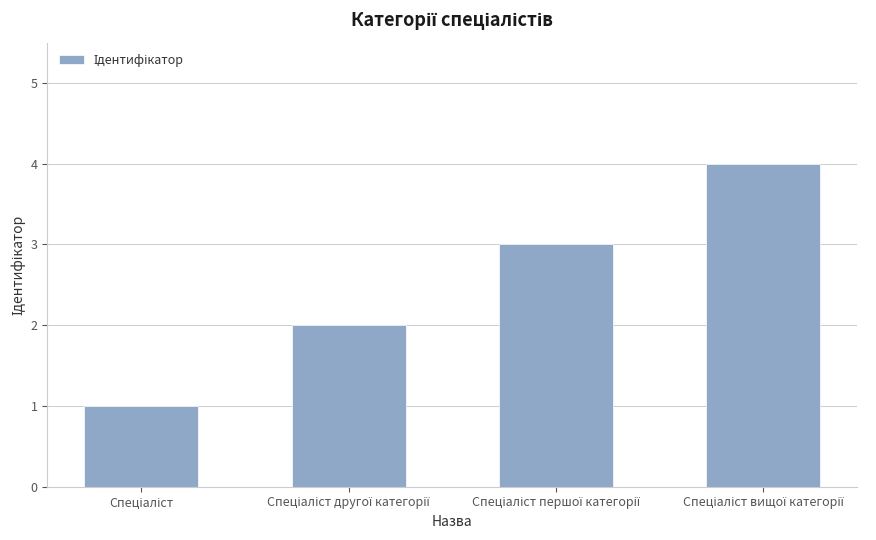

What is the greatest value displayed?

4